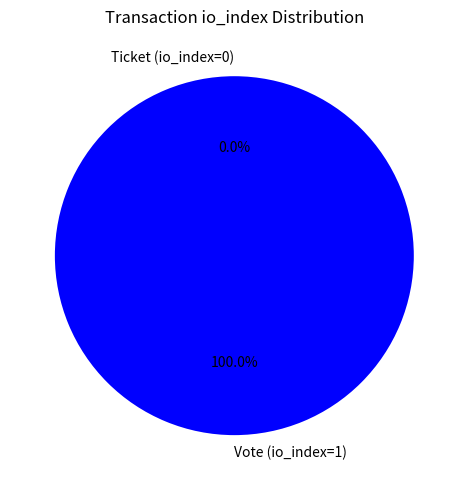

Is there a majority slice in this chart?

Yes